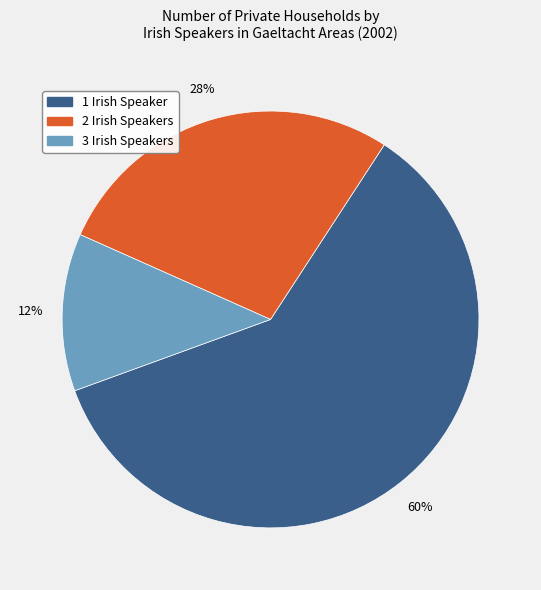

The 1 slice represents 52% of the pie. True or false?

False